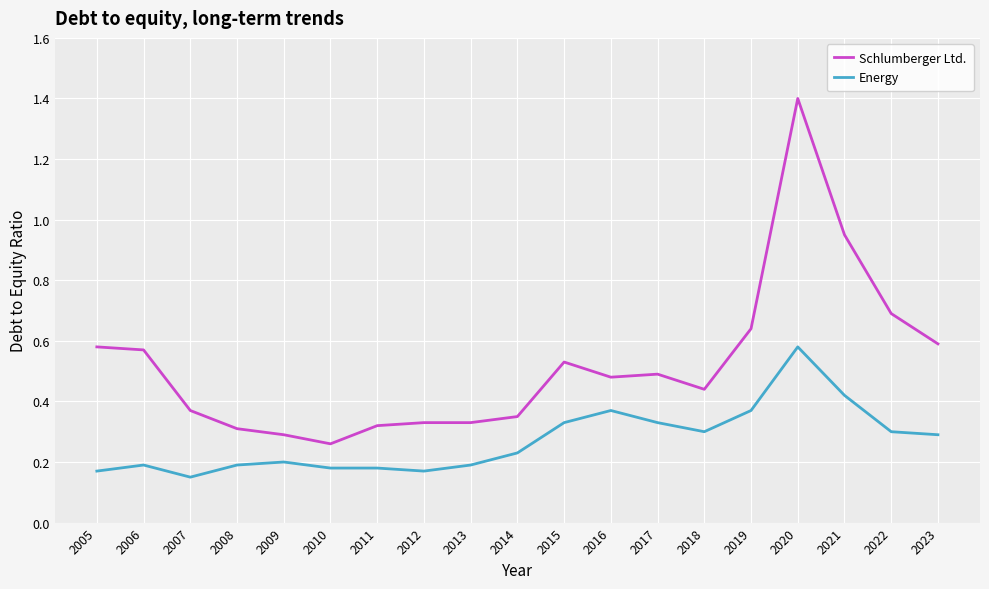

Between 2007 and 2017, which series saw the biggest shift?

Energy